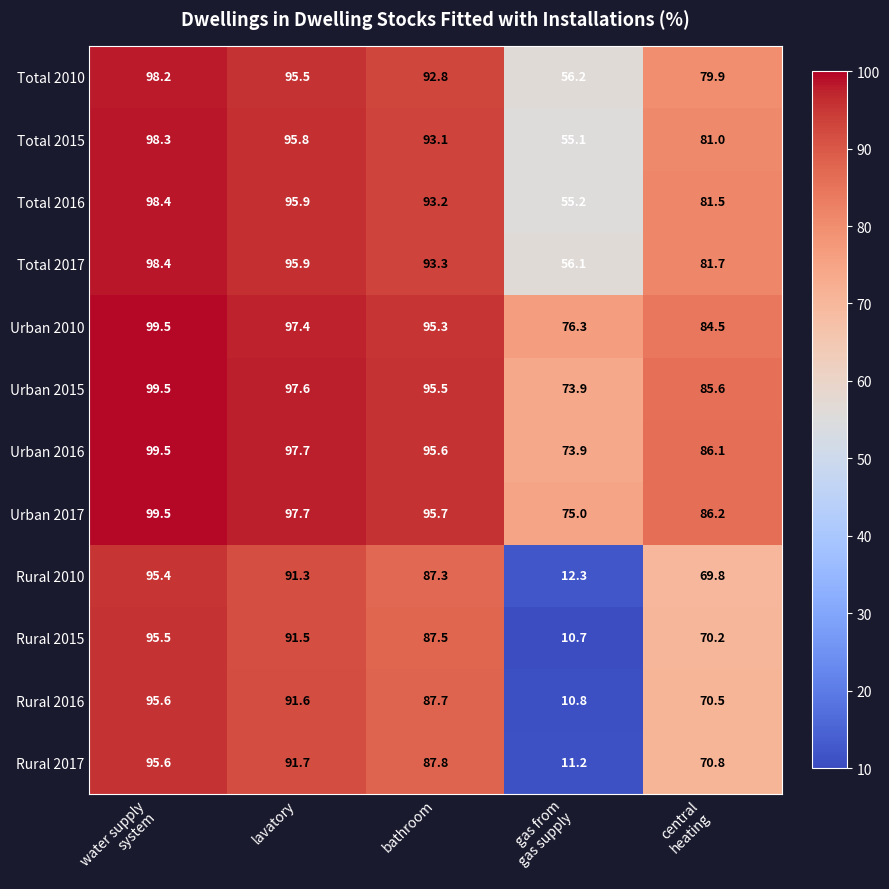

Count the number of categories in the chart.

5